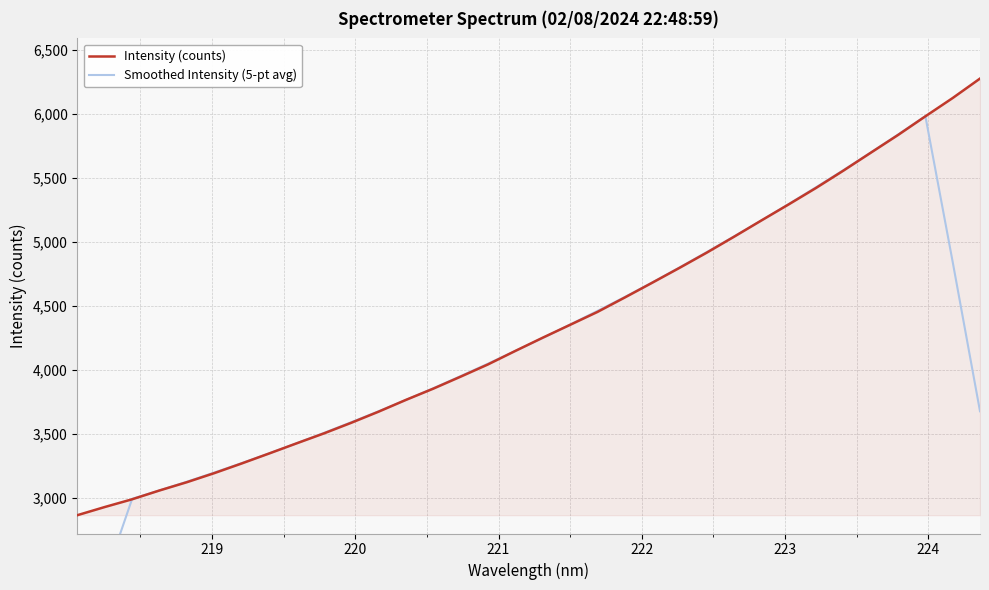

Rank the series by their maximum value, from highest to lowest.

Intensity (counts), Smoothed Intensity (5-pt avg)